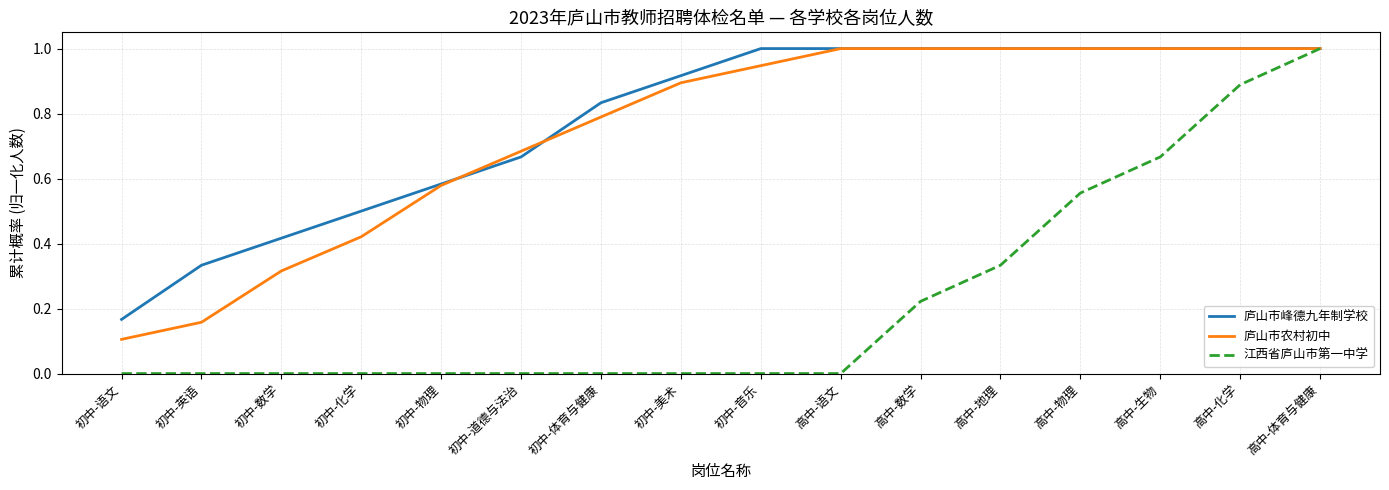

What is the sum of all 江西省庐山市第一中学 values?

3.7